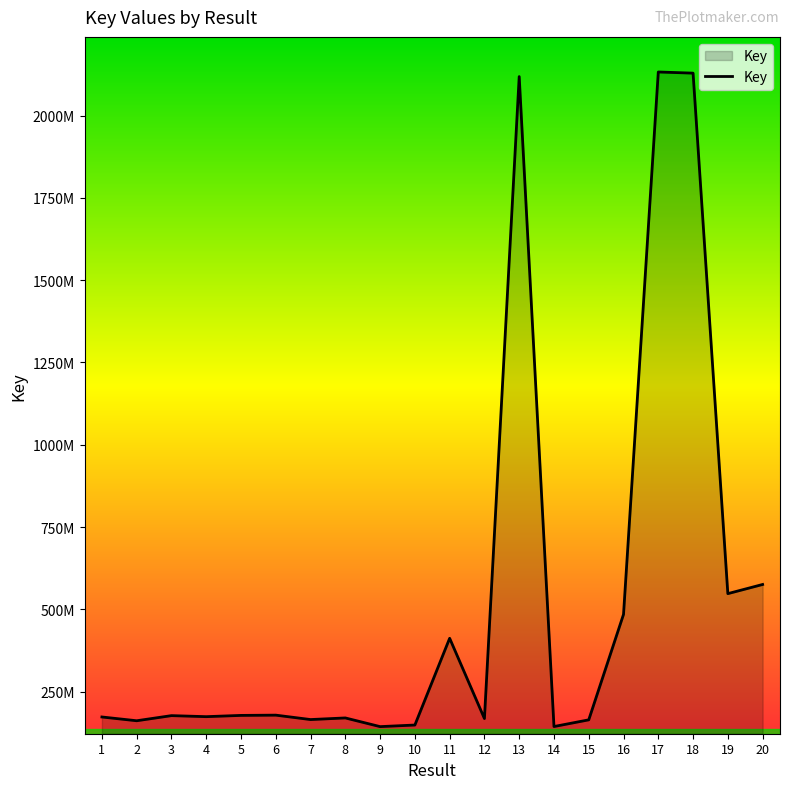

Does the chart display data point markers on the line(s)?

No